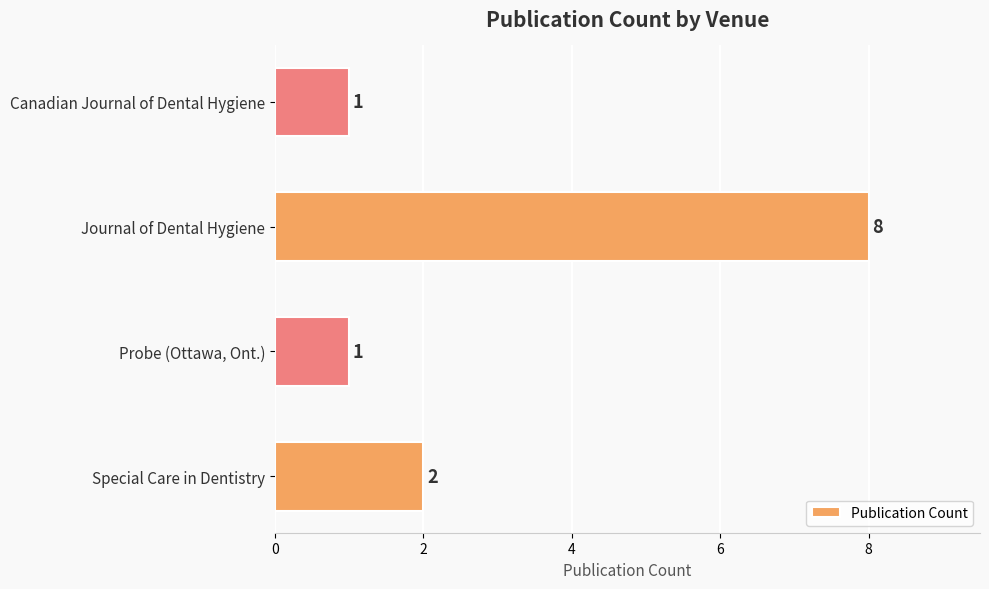

Are the bars grouped side by side (vs. stacked)?

No